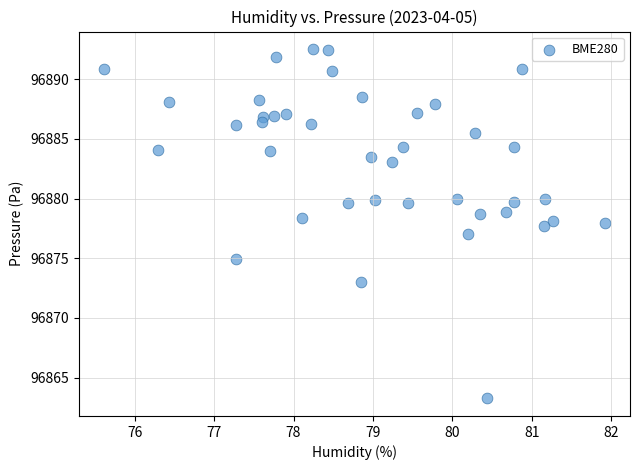

What is the range of Y values (max minus min)?

29.3